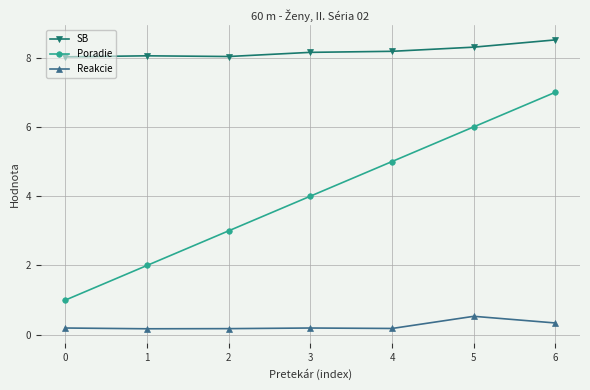

Which series has the widest spread of values?

Poradie